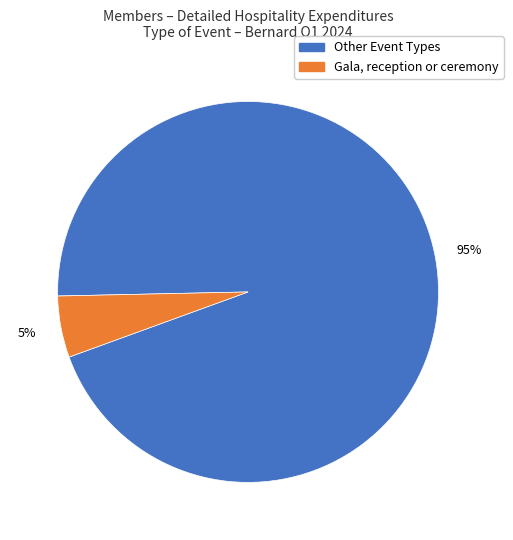

Does any single category account for the majority?

Yes